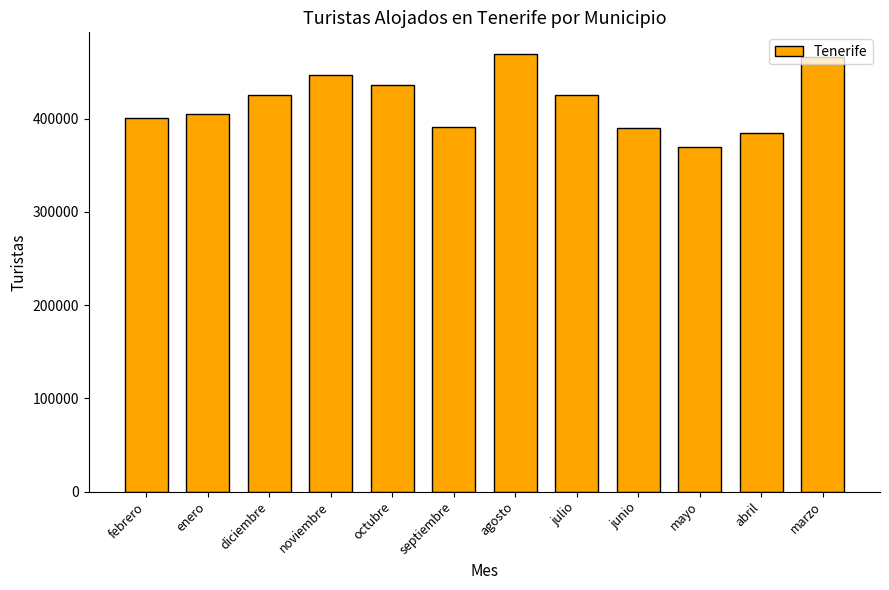

What position from the right is septiembre?

7